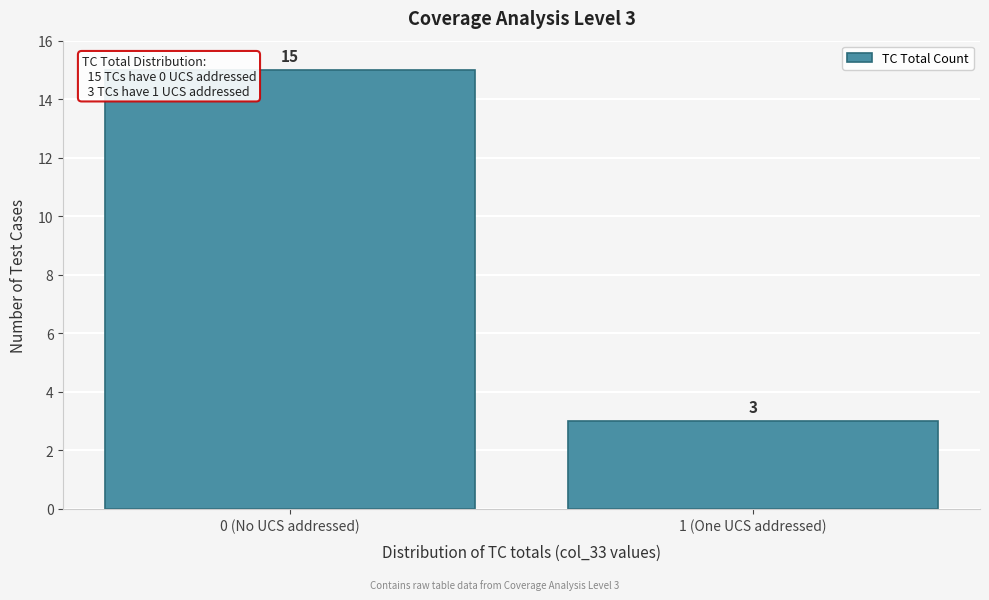

Reading left to right, list all the values displayed in this chart.

0 (No UCS addressed)=15	1 (One UCS addressed)=3